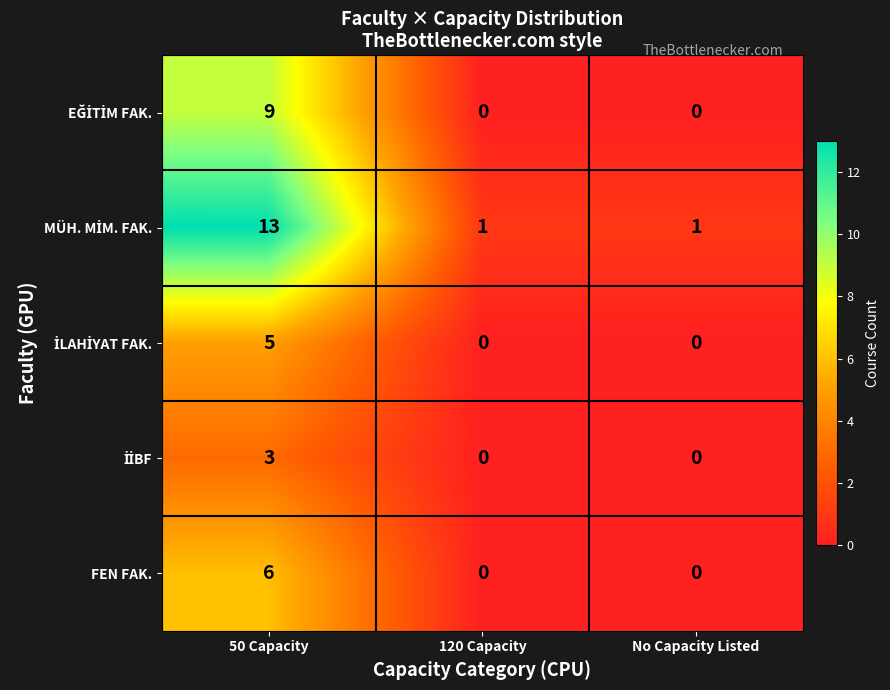

How many FEN FAK. values are between 0 and 6?

3